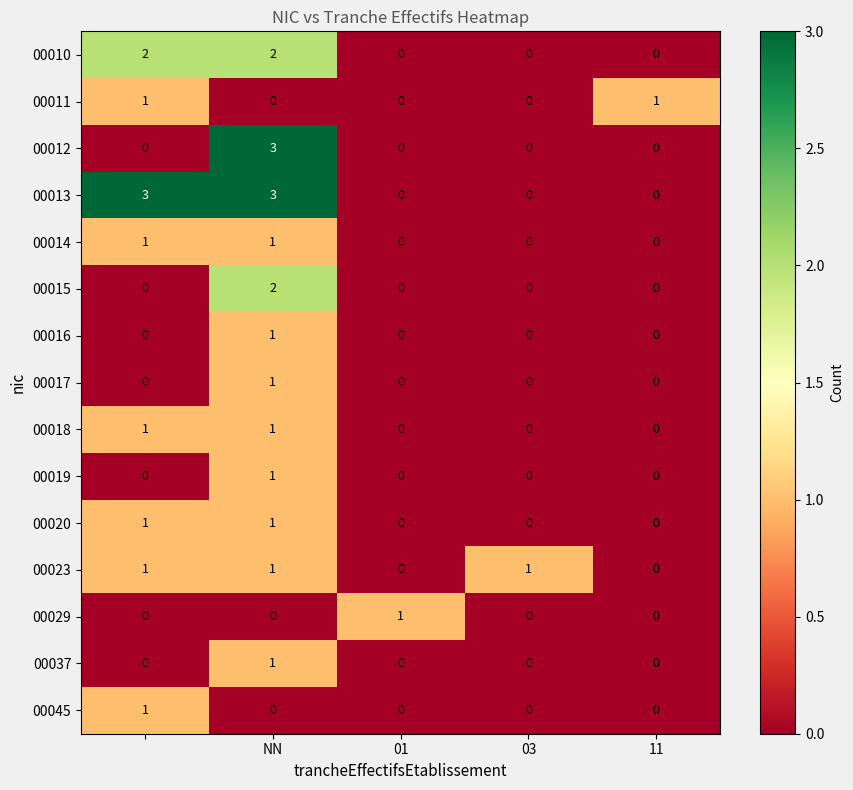

Which series has the largest total across all categories?

00013